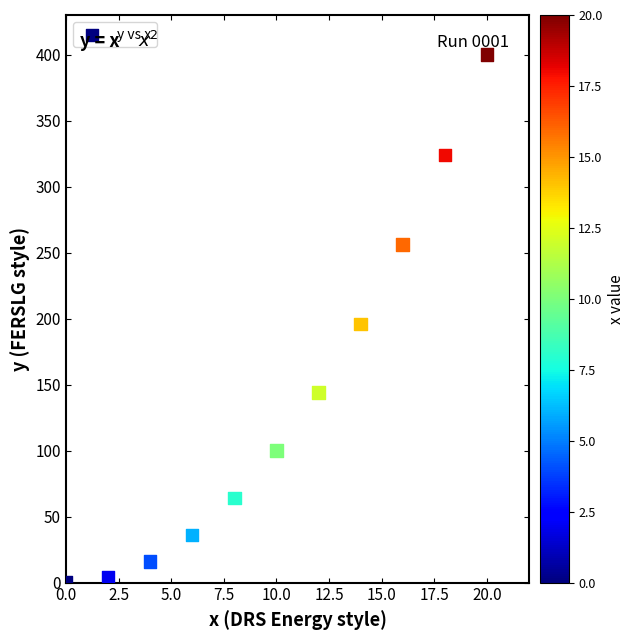

What is the range of Y values (max minus min)?

400